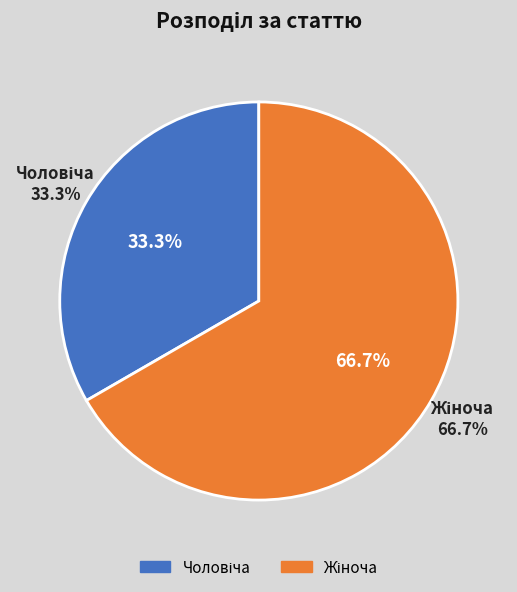

To the nearest percent, what is the combined percentage of Жіноча and Чоловіча?

100%